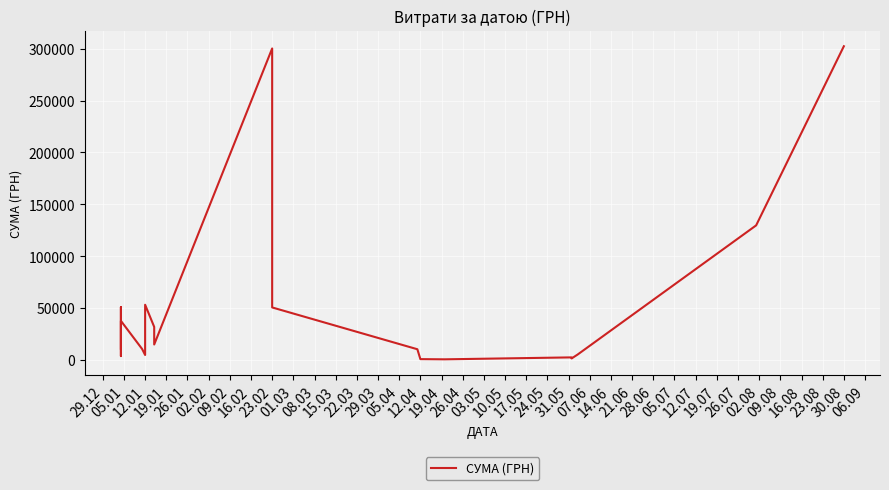

How many points are lower than both their immediate neighbors (excluding endpoints)?

5